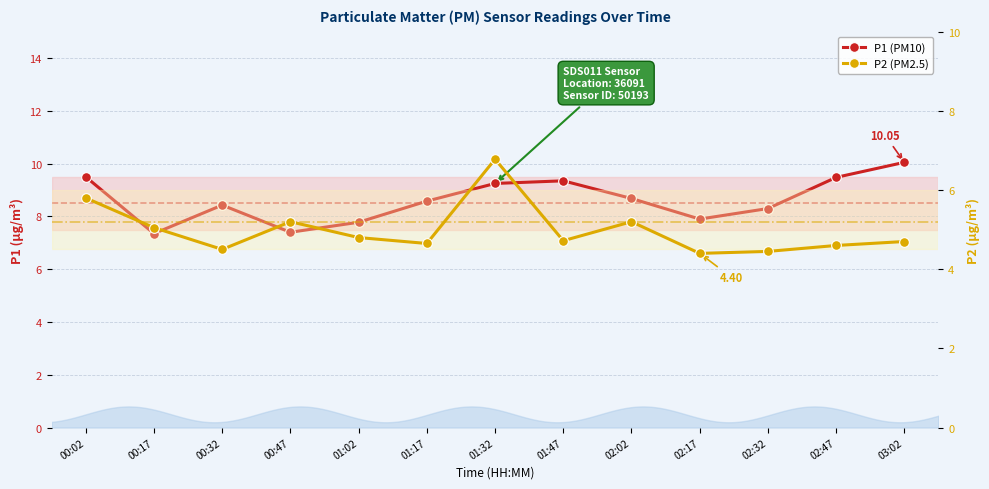

At 02:17, list the series in order from smallest to largest.

P2 (PM2.5), P1 (PM10)